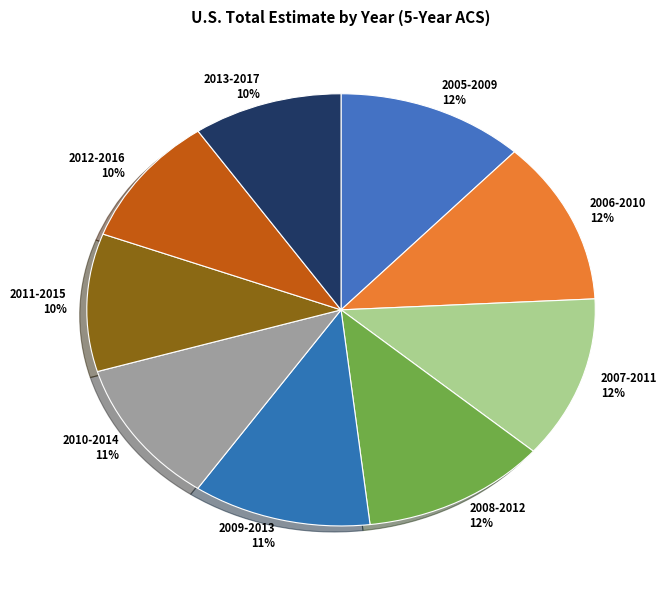

Approximately how many times larger is the value at 2007-2011 compared to 2008-2012?

1.0